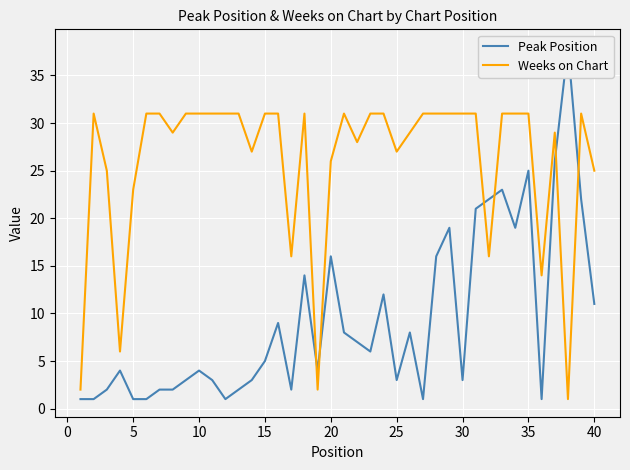

How many times do Peak Position and Weeks on Chart cross each other?

6